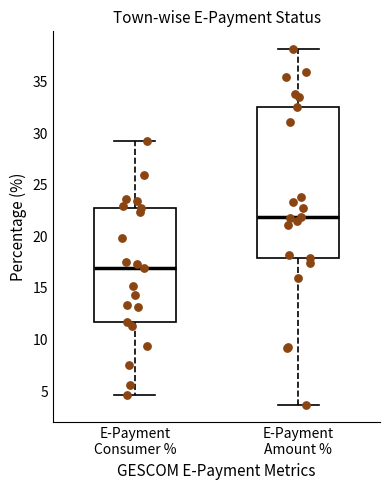

Reading left to right, read every box against the y-axis: the position of its median line, the range the box covers, and the ends of its whiskers. The values are not printed on the chart, so give them approximately, as read against the axis.

E-Payment Consumer %: median 17.0, box 11.5 to 22.5, whiskers 4.5 to 29.5
E-Payment Amount %: median 22.0, box 18.0 to 32.5, whiskers 3.5 to 38.0